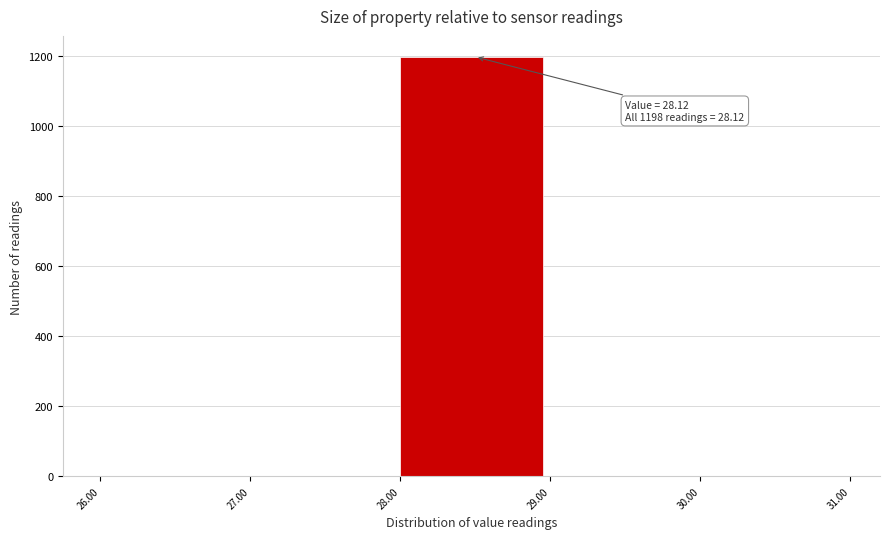

Which range on the x-axis has the tallest bar?

28.00 to 29.00